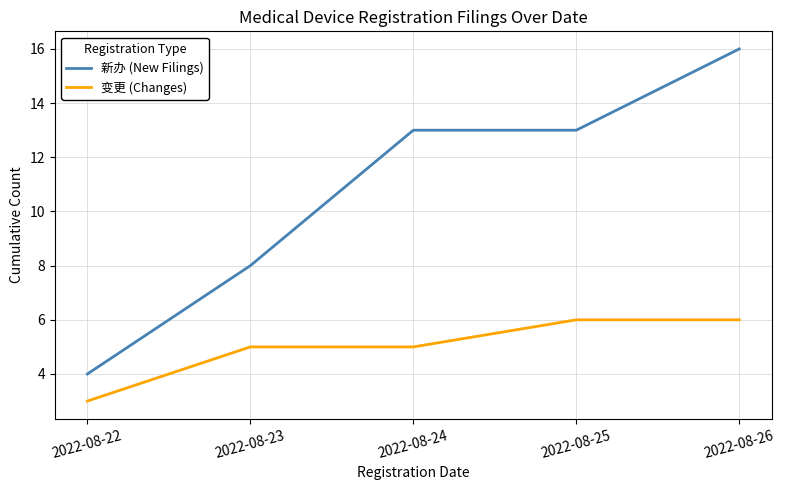

Is this an area chart (filled region under the line)?

No